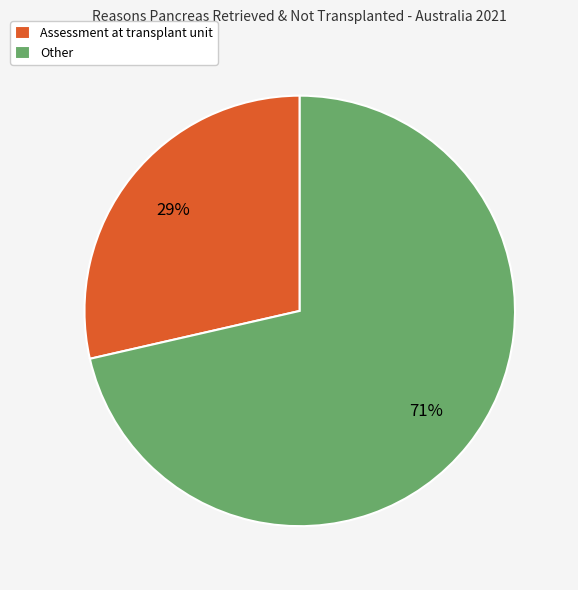

How many slices are in this pie chart?

2